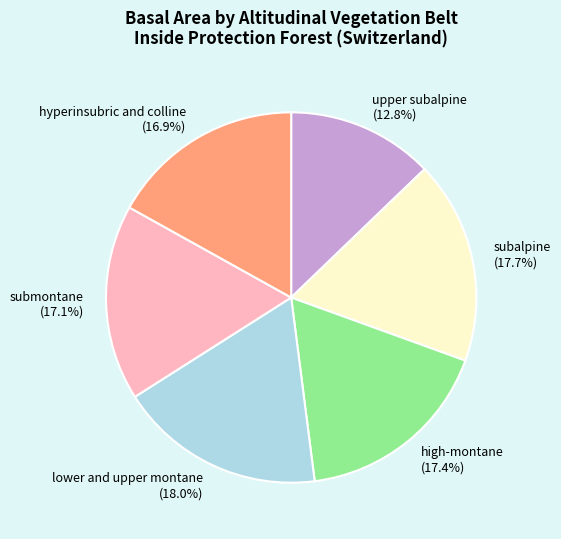

To the nearest percent, what percentage of the pie is high-montane?

17%